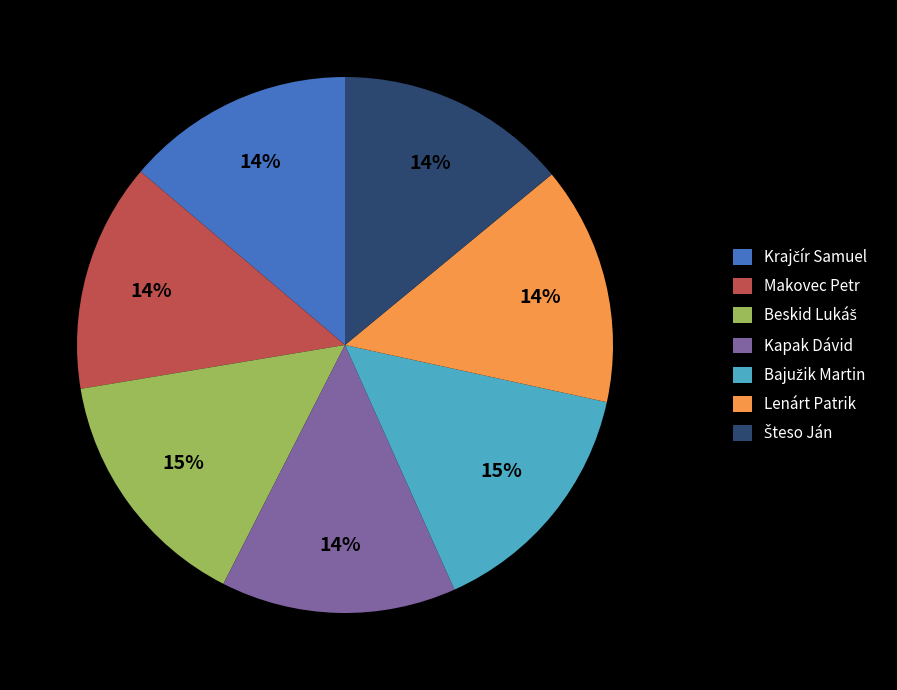

To the nearest percent, what is the difference between the largest and smallest slice percentages?

1%